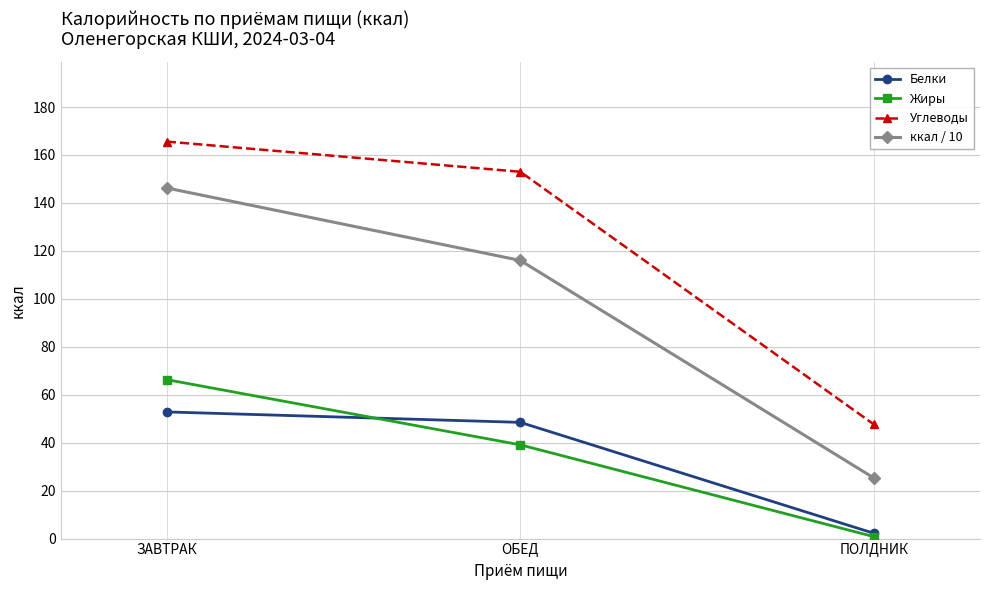

Reading left to right, extract all data points from this chart.

Белки: 52.8	48.5	2.2
Жиры: 66.3	39.1	0.8
Углеводы: 165.6	153.0	47.6
ккал / 10: 146.2	116.0	25.3